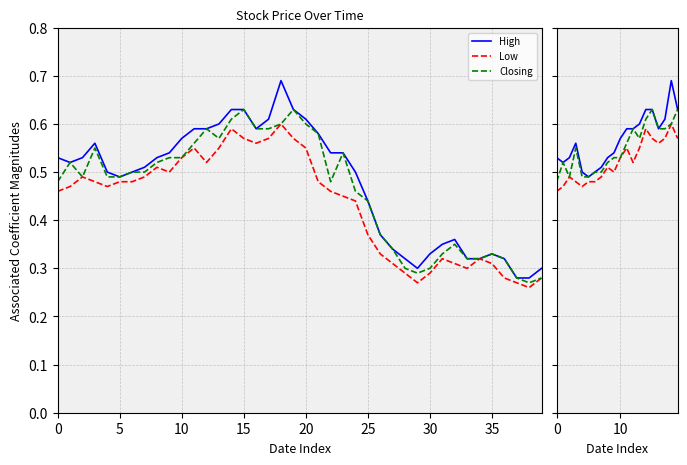

What are all the series names shown in the legend?

High, Low, Closing